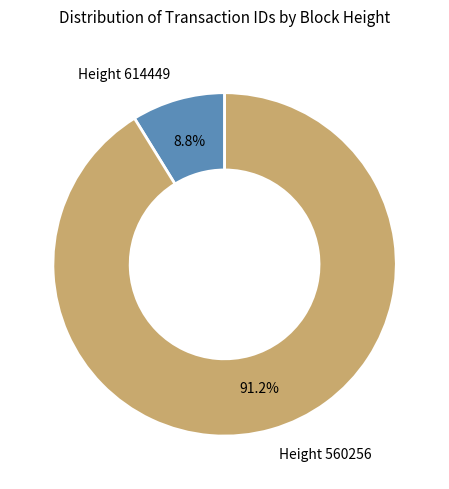

To the nearest percent, what is the average slice percentage?

50%